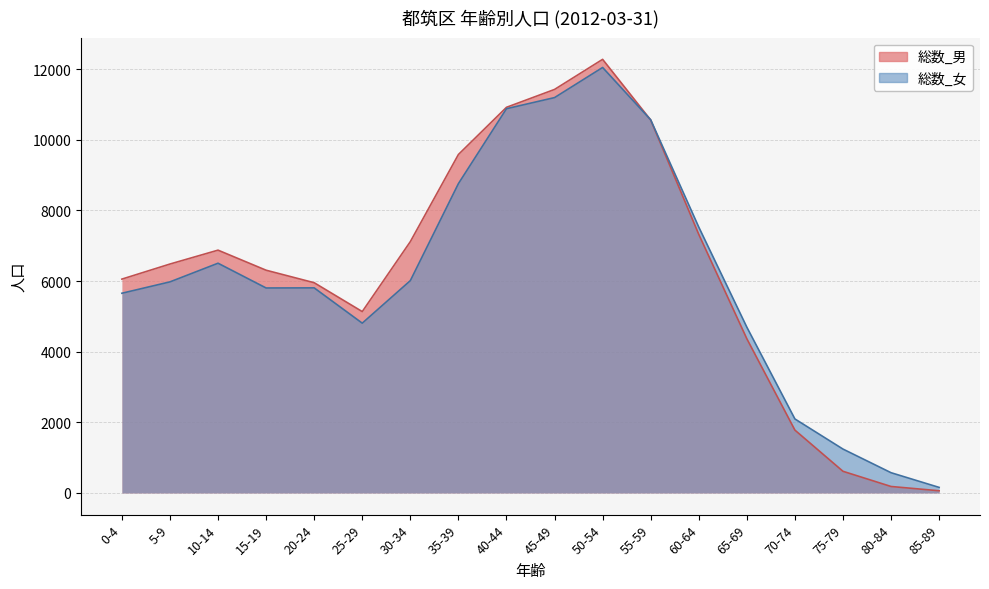

Where do 総数_男 and 総数_女 first cross each other?

50-54 and 55-59